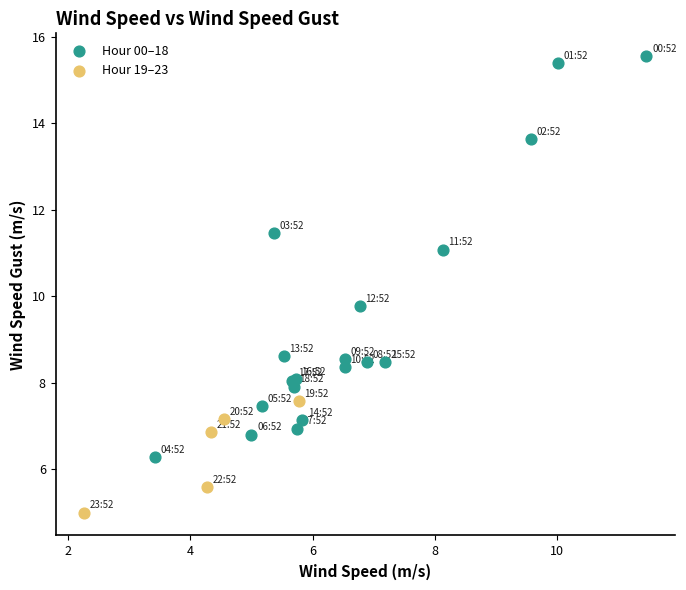

Which series reaches the maximum Y coordinate?

Hour 00–18